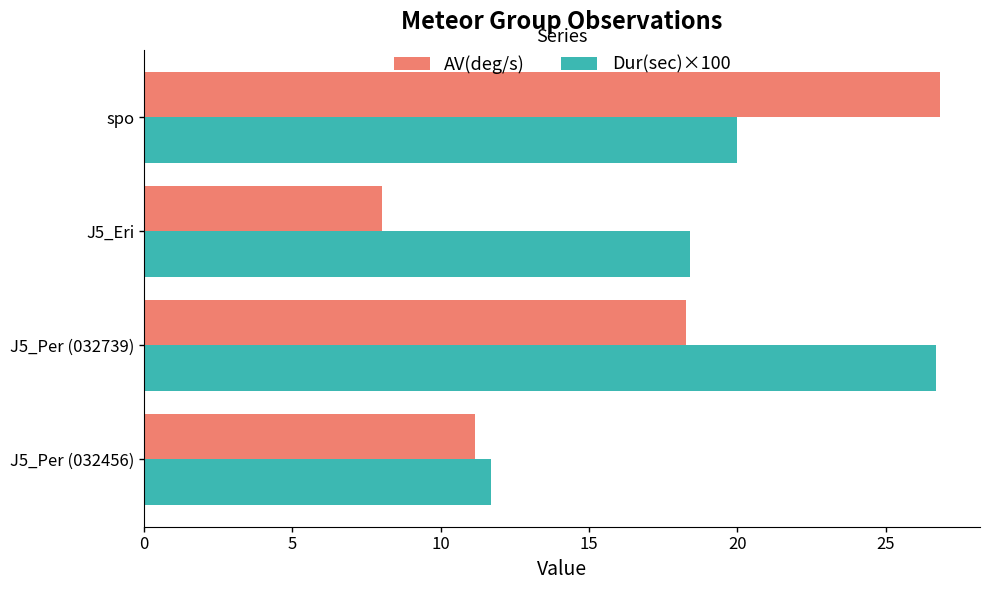

At how many categories does at least one series exceed 12?

3